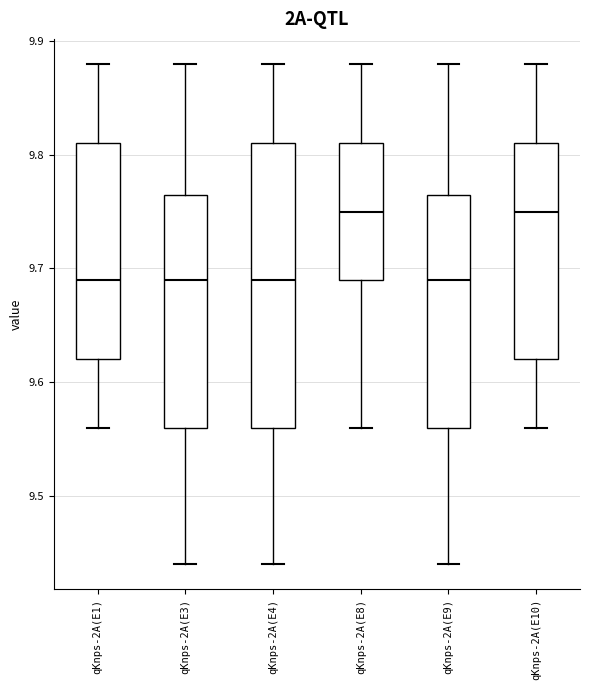

Reading left to right, transcribe this box plot: for each box, give where its median line is, the range the box spans, and where its two whiskers end, as read against the y-axis. The values are not printed on the chart, so give them approximately, as read against the axis.

qKnps-2A(E1): median 9.69, box 9.62 to 9.81, whiskers 9.56 to 9.88
qKnps-2A(E3): median 9.69, box 9.56 to 9.77, whiskers 9.44 to 9.88
qKnps-2A(E4): median 9.69, box 9.56 to 9.81, whiskers 9.44 to 9.88
qKnps-2A(E8): median 9.75, box 9.69 to 9.81, whiskers 9.56 to 9.88
qKnps-2A(E9): median 9.69, box 9.56 to 9.77, whiskers 9.44 to 9.88
qKnps-2A(E10): median 9.75, box 9.62 to 9.81, whiskers 9.56 to 9.88